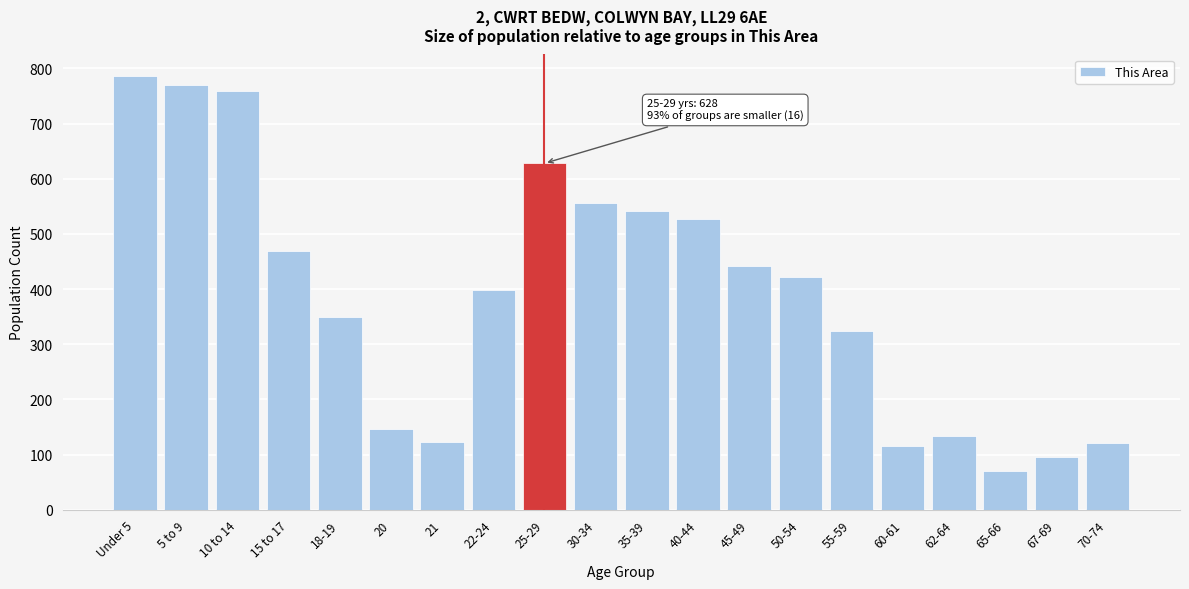

Read the value at 22-24, to the nearest 50.

400